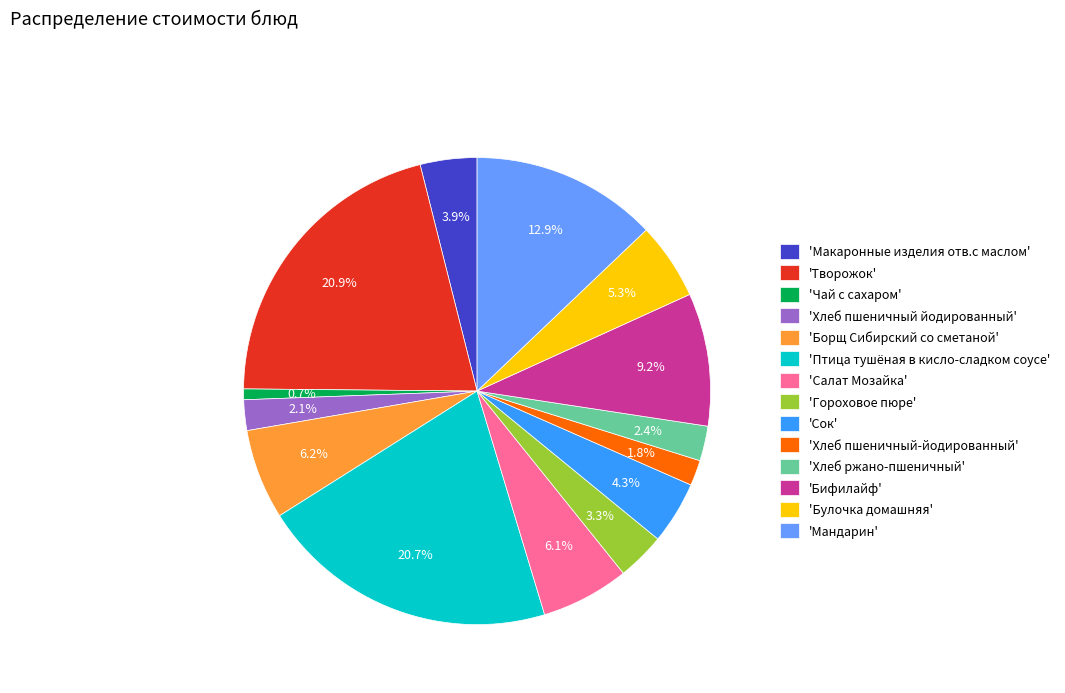

Does 'Чай с сахаром' represent more than half of the total?

No